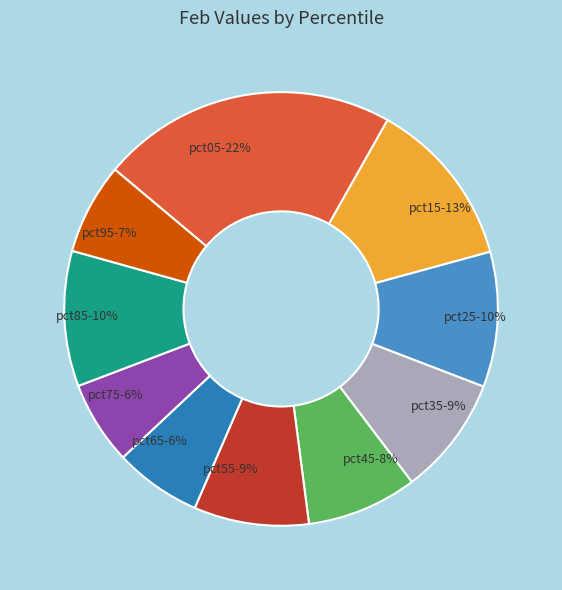

How many segments does this pie chart have?

10